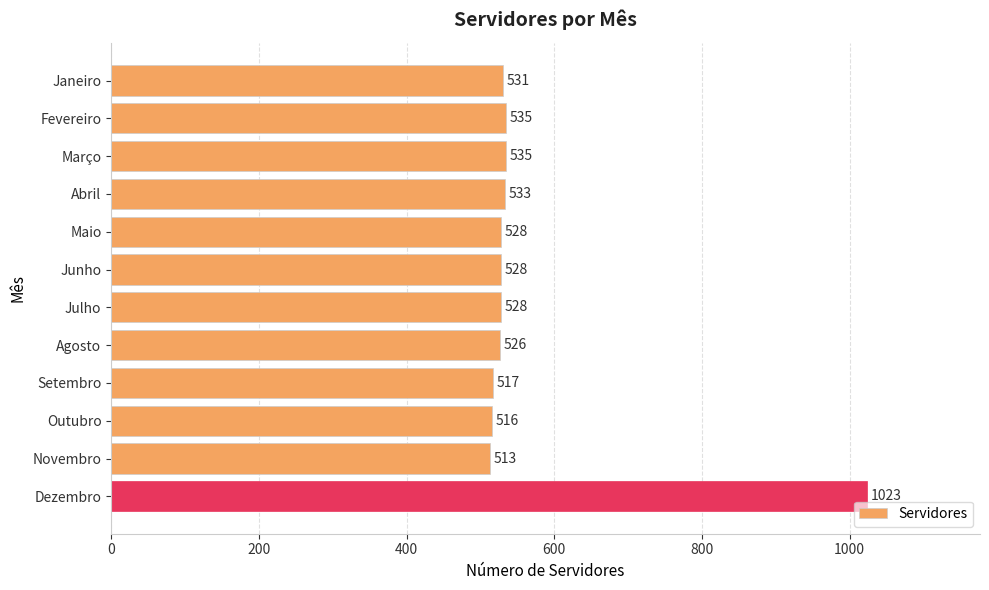

What is the greatest value displayed?

1023